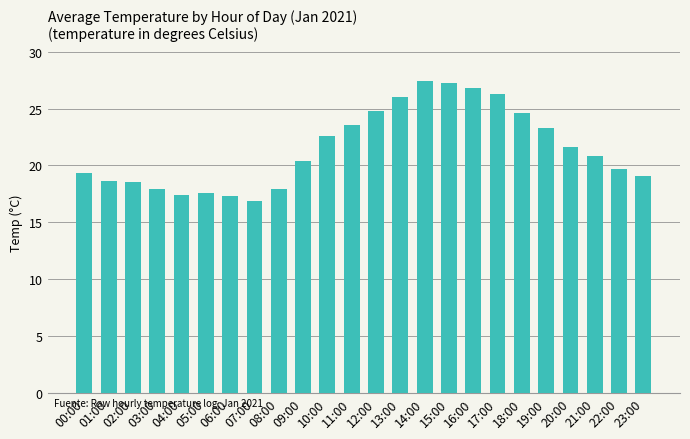

What is the difference between the second highest and minimum values?

10.4